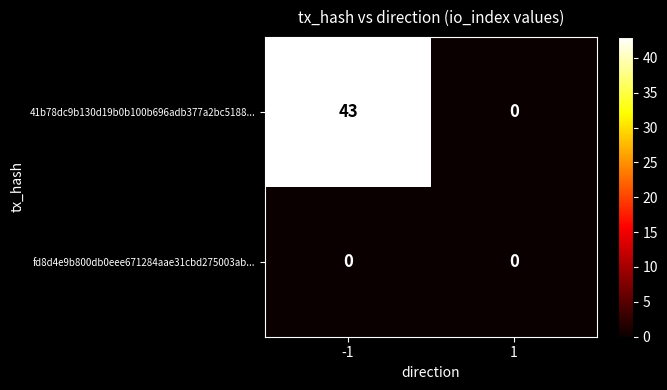

Reading left to right, extract all data points from this chart.

41b78dc9b130d19b0b100b696adb377a2bc5188...: -1=43	1=0
fd8d4e9b800db0eee671284aae31cbd275003ab...: -1=0	1=0